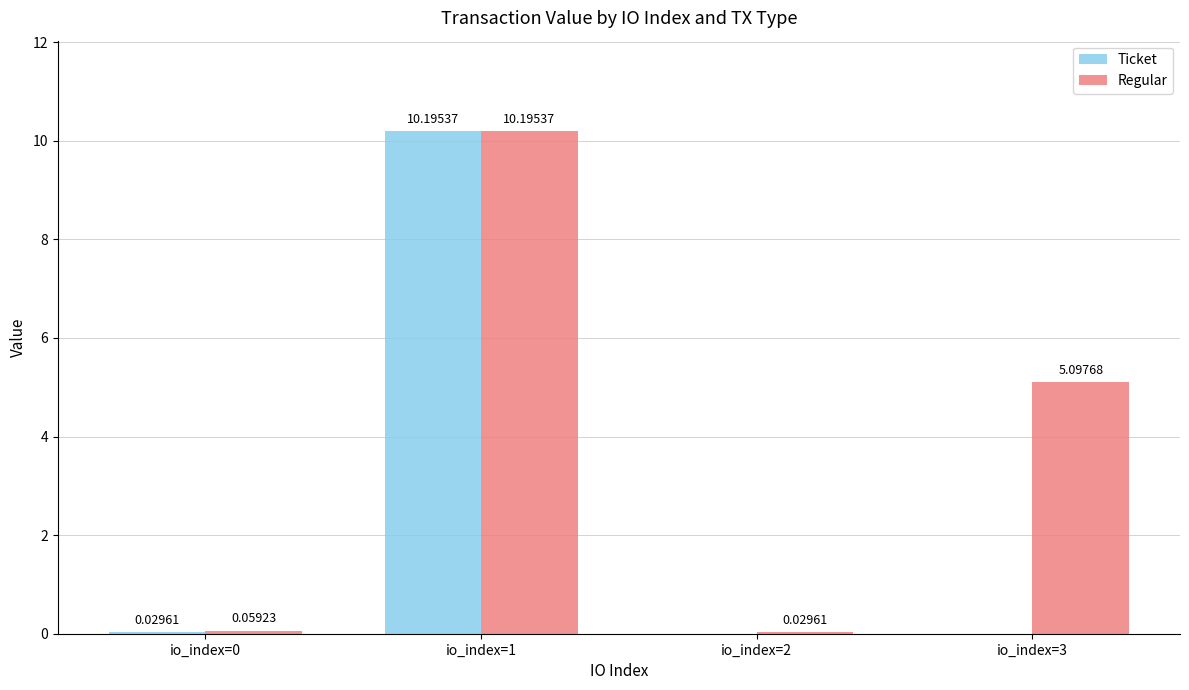

Is the value of Ticket at io_index=2 greater than the value of Regular at io_index=2?

No